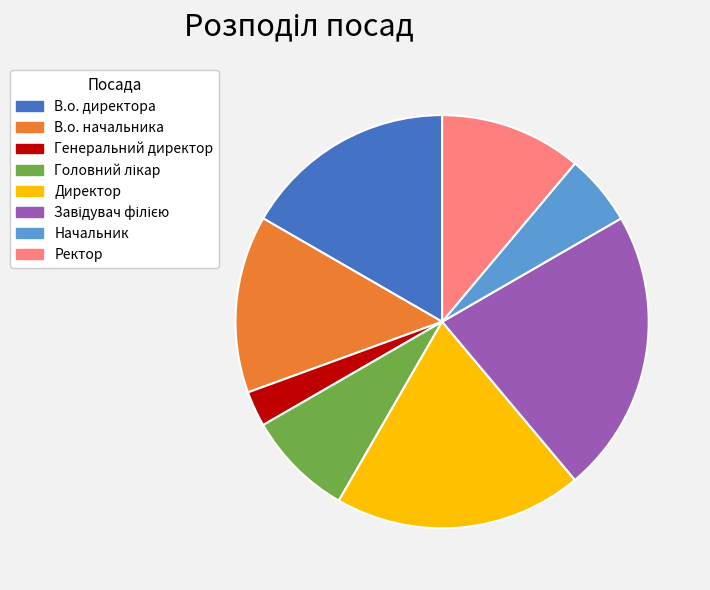

Is there a majority slice in this chart?

No